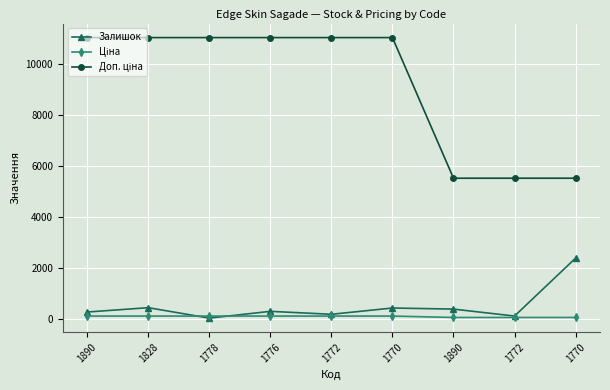

Which label corresponds to the smallest value in the chart?

1778